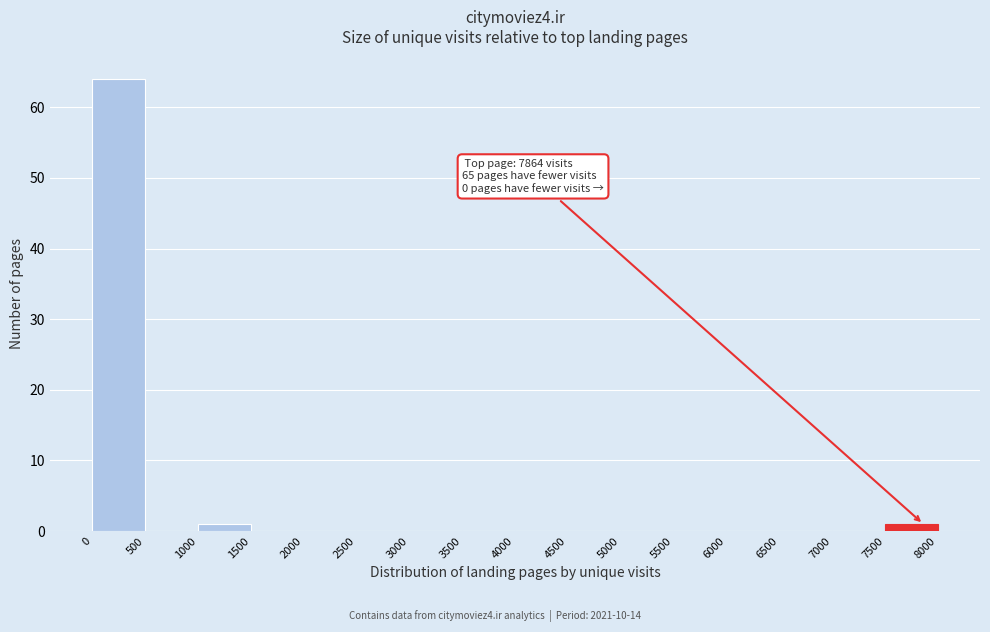

Which range on the x-axis has the tallest bar?

0 to 500